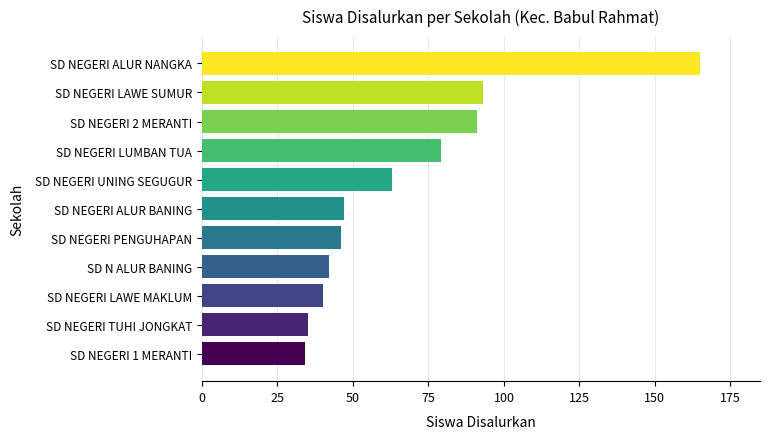

Which has a higher value, SD NEGERI LAWE MAKLUM or SD NEGERI PENGUHAPAN?

SD NEGERI PENGUHAPAN